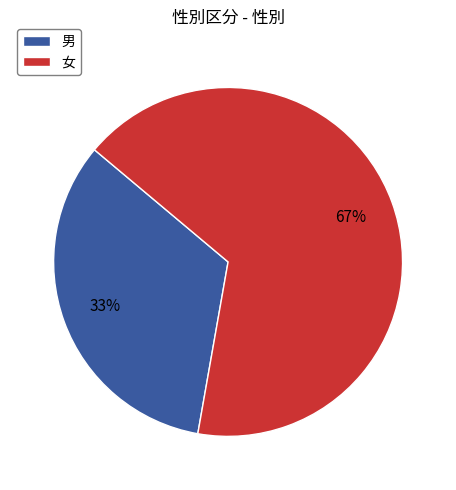

The 女 slice represents 75% of the pie. True or false?

False